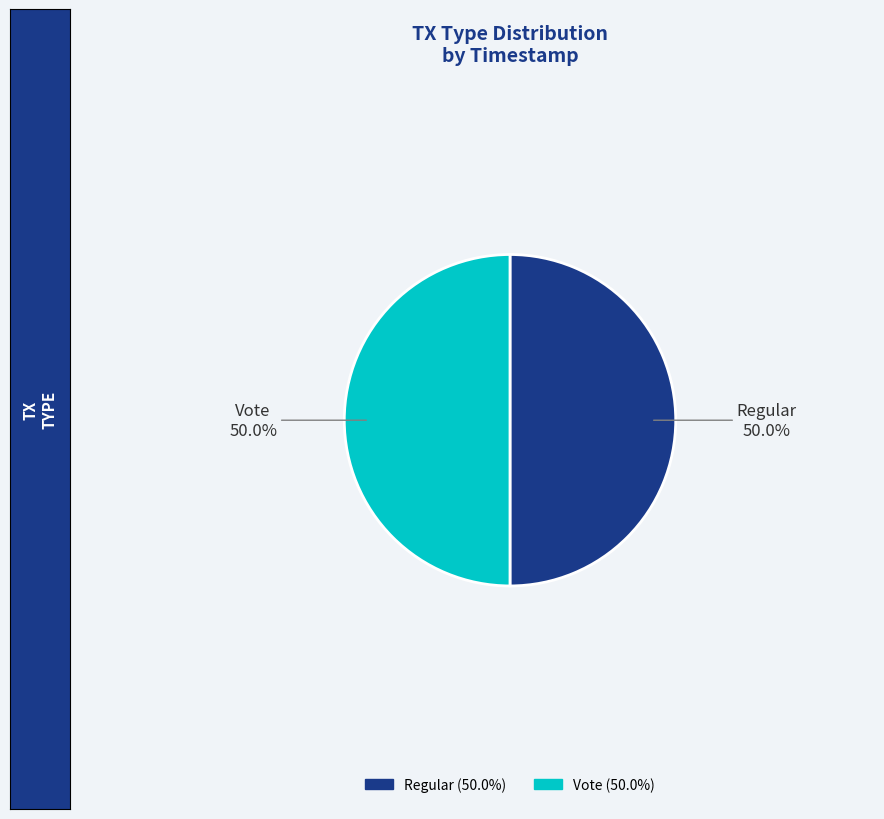

What is the total percentage of Vote and Regular?

100.0%